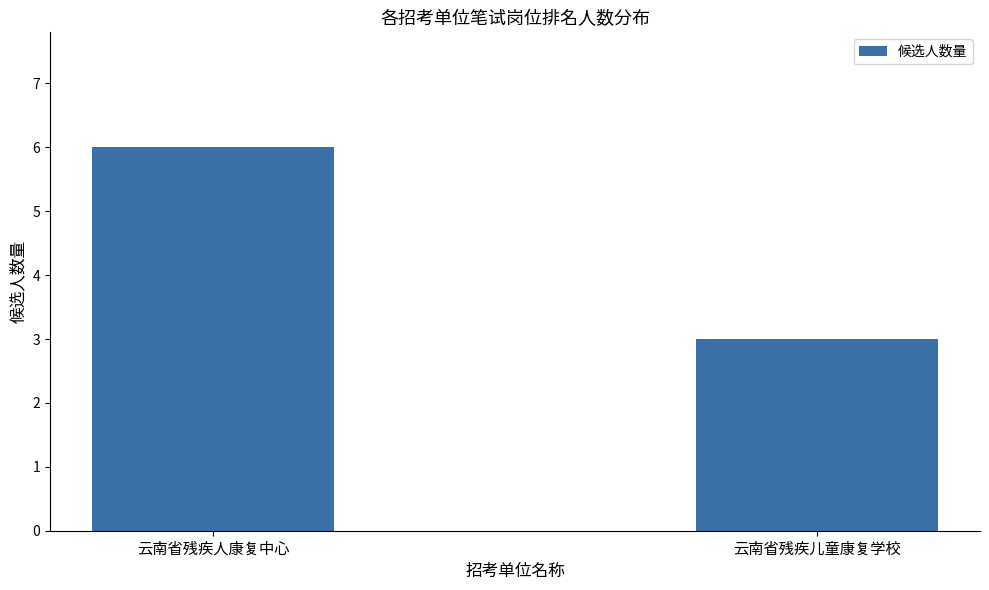

Reading right to left, extract all data points from this chart.

云南省残疾儿童康复学校=3	云南省残疾人康复中心=6